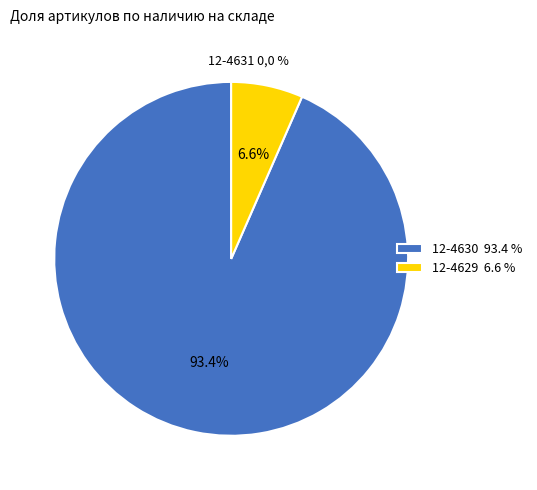

What percentage is the 12-4629 slice, to the nearest percent?

7%